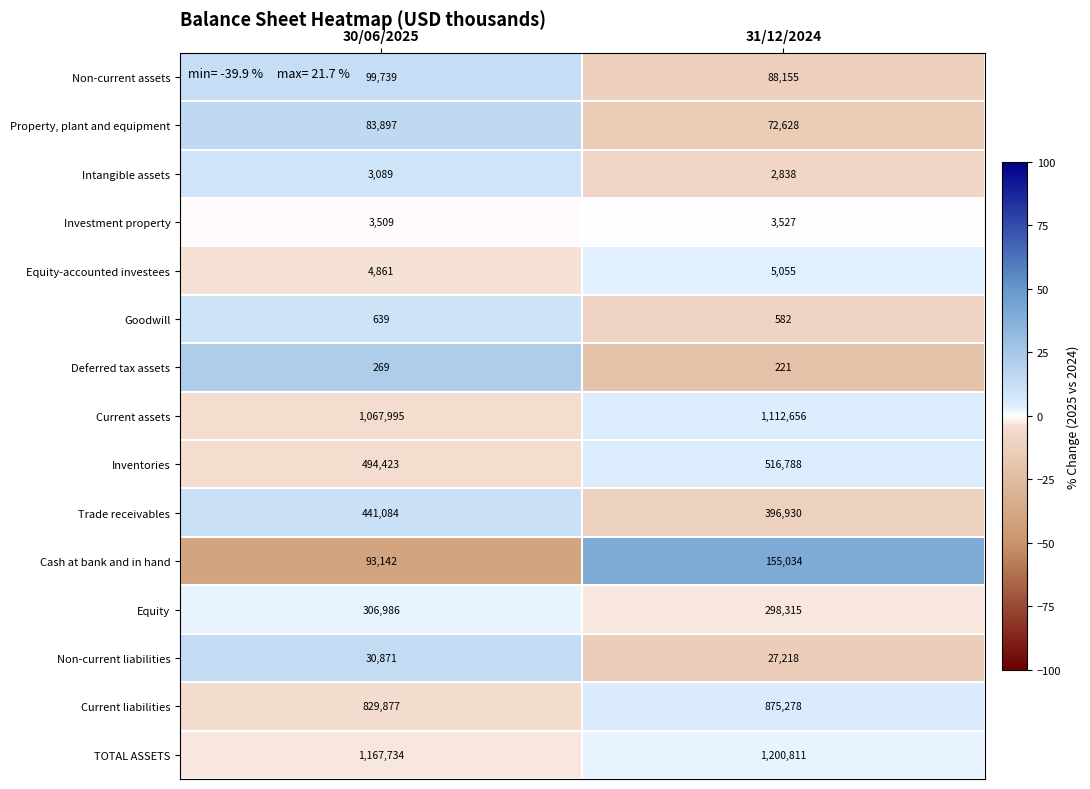

How many series are shown in this chart?

15